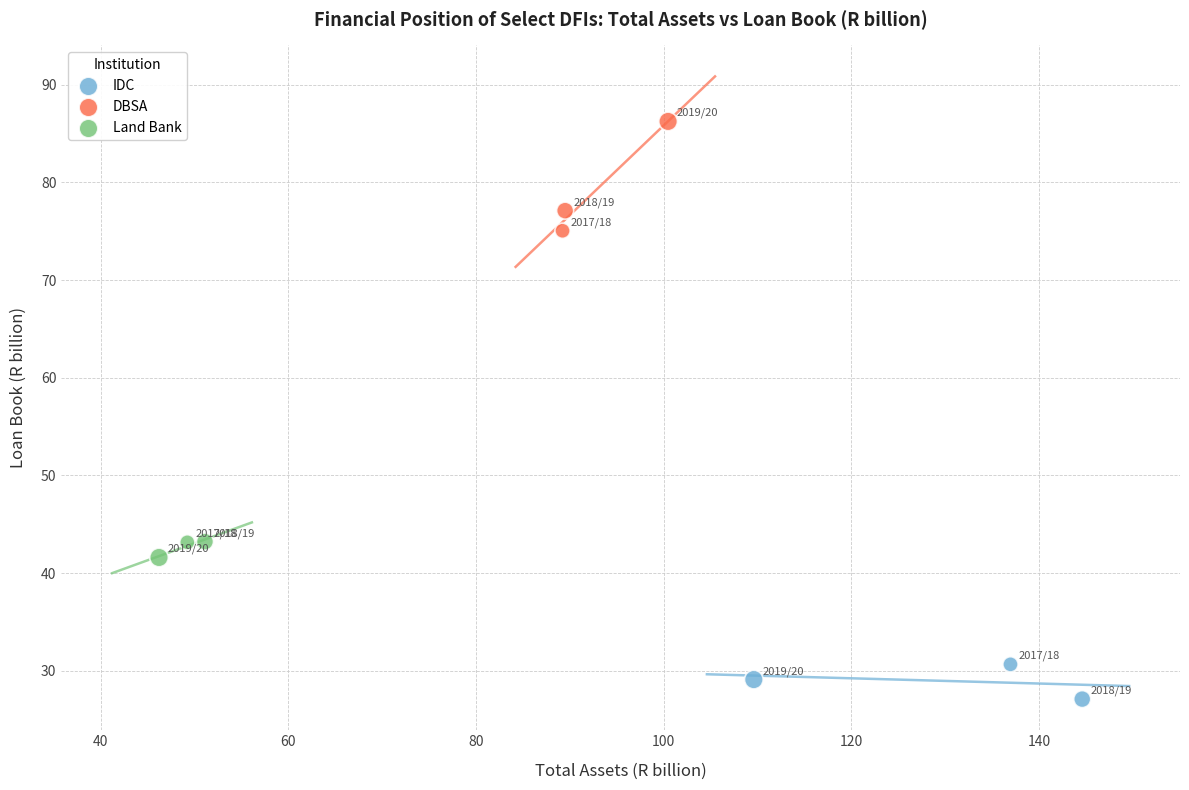

Which series has the widest spread of Y values?

DBSA